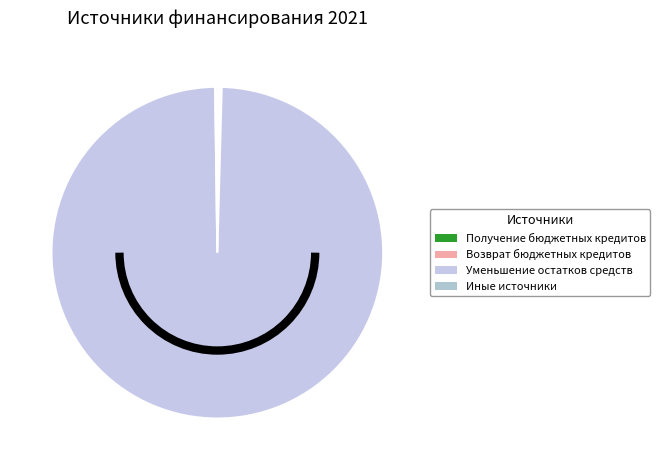

How many segments does this pie chart have?

4